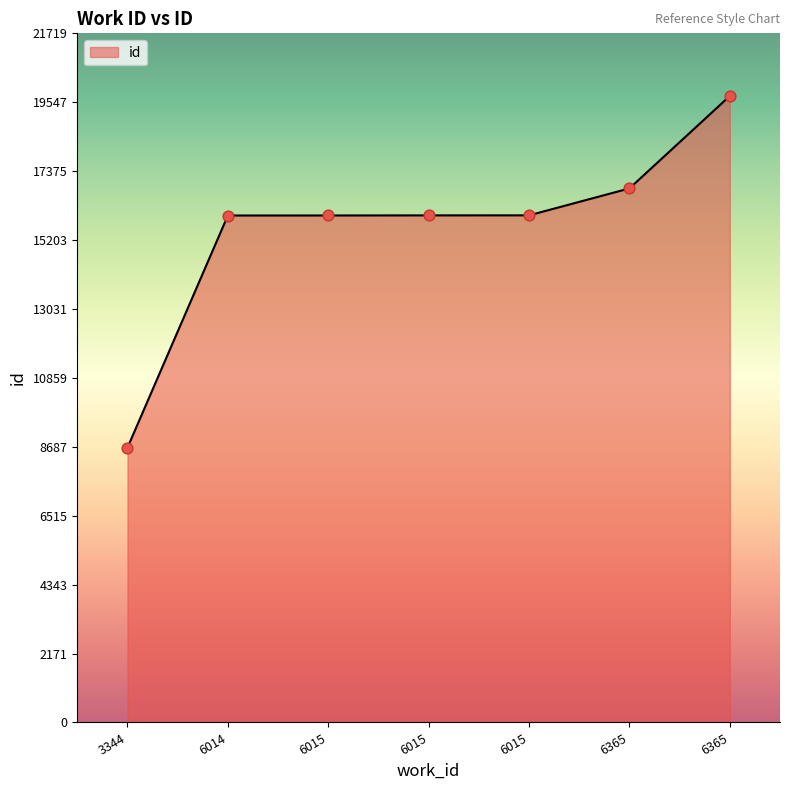

What is the change in value from 3344 to 6015?

+7321